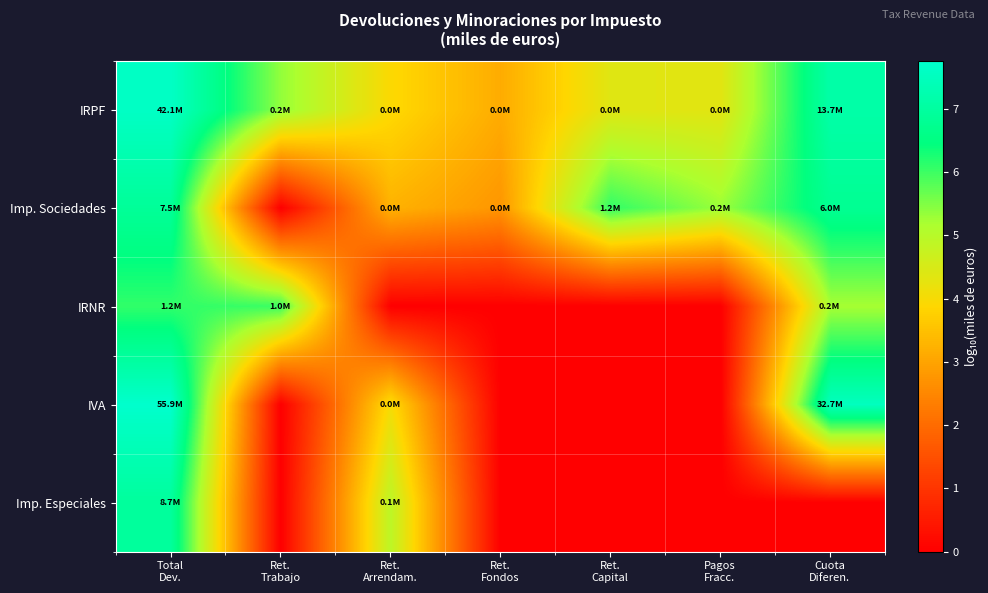

At which category is the sum across all series the highest?

Total
Dev.